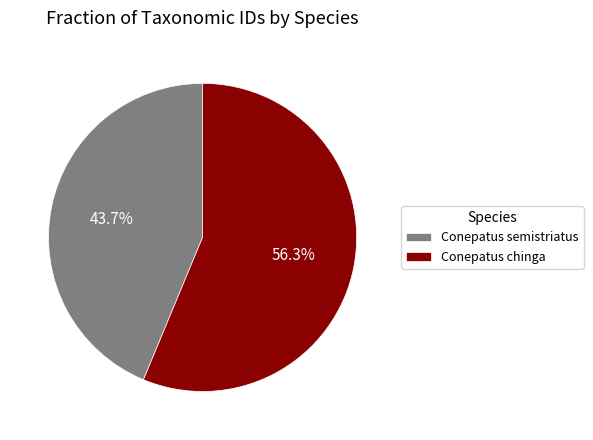

To the nearest percent, what is the average slice percentage?

50%